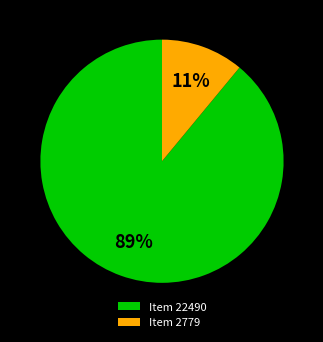

Is the sum of Item 22490 and Item 2779 greater than half?

Yes